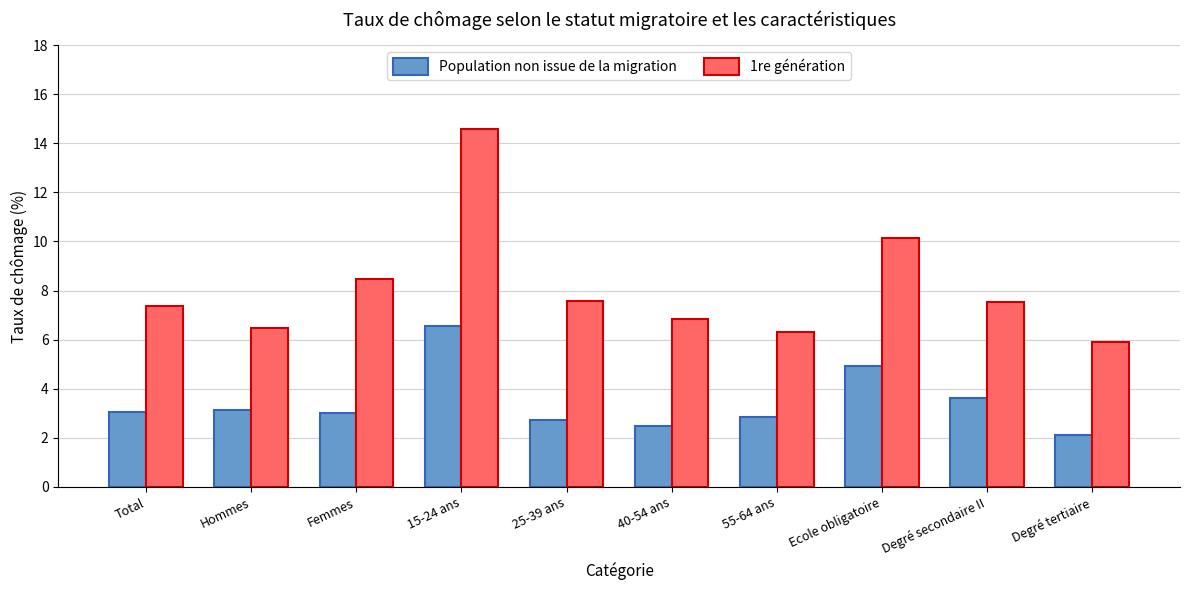

What is the sum of the Population non issue de la migration values at Degré tertiaire and Hommes?

5.2